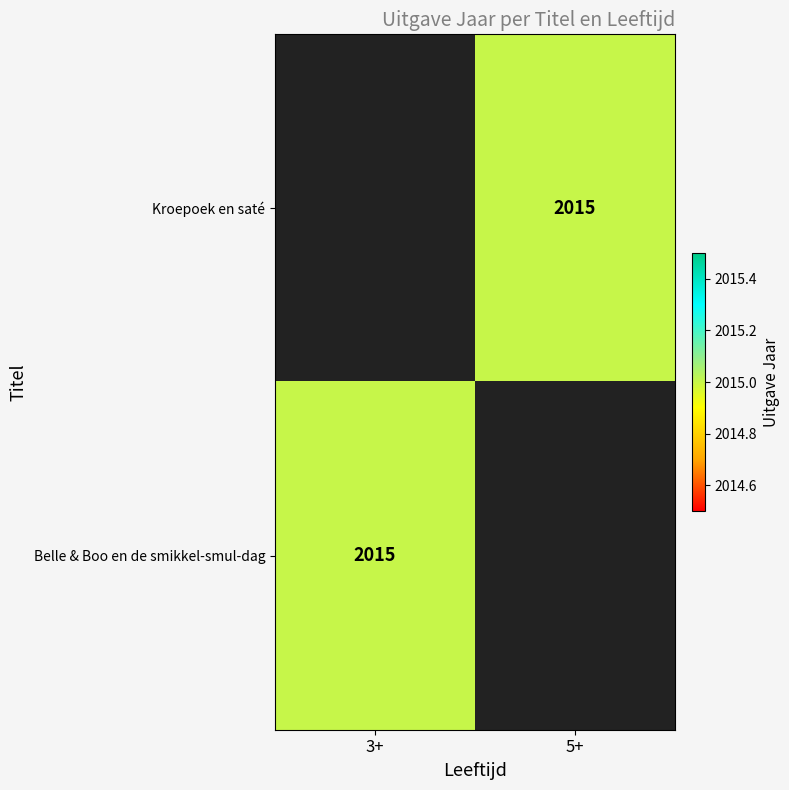

Count the number of categories in the chart.

2